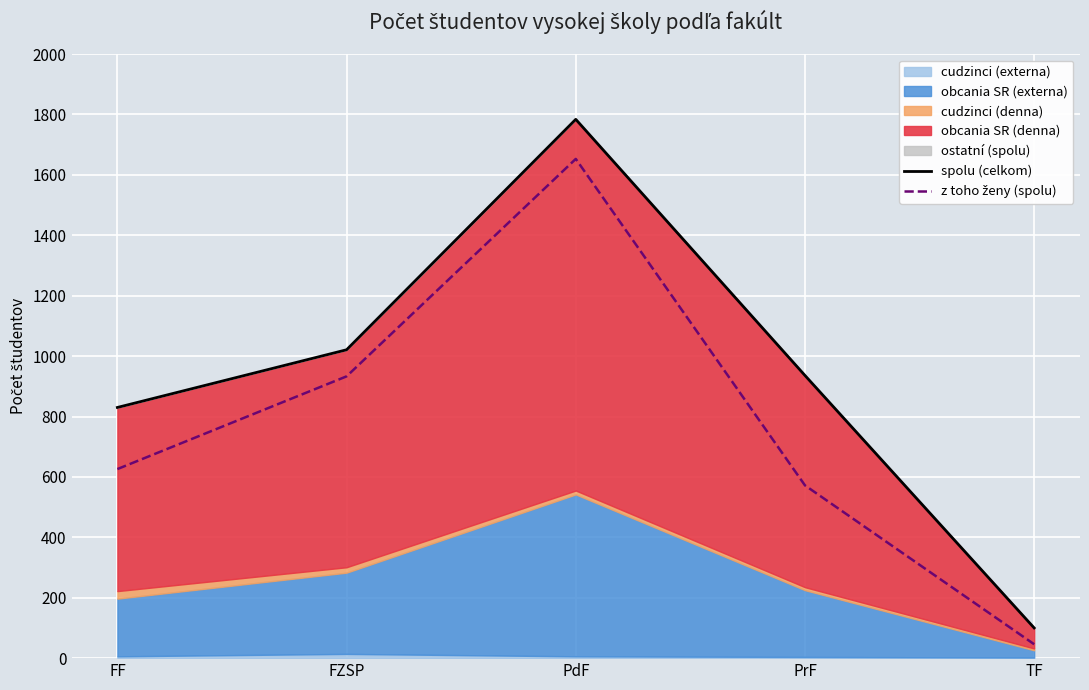

At which category is the sum across all series the highest?

PdF